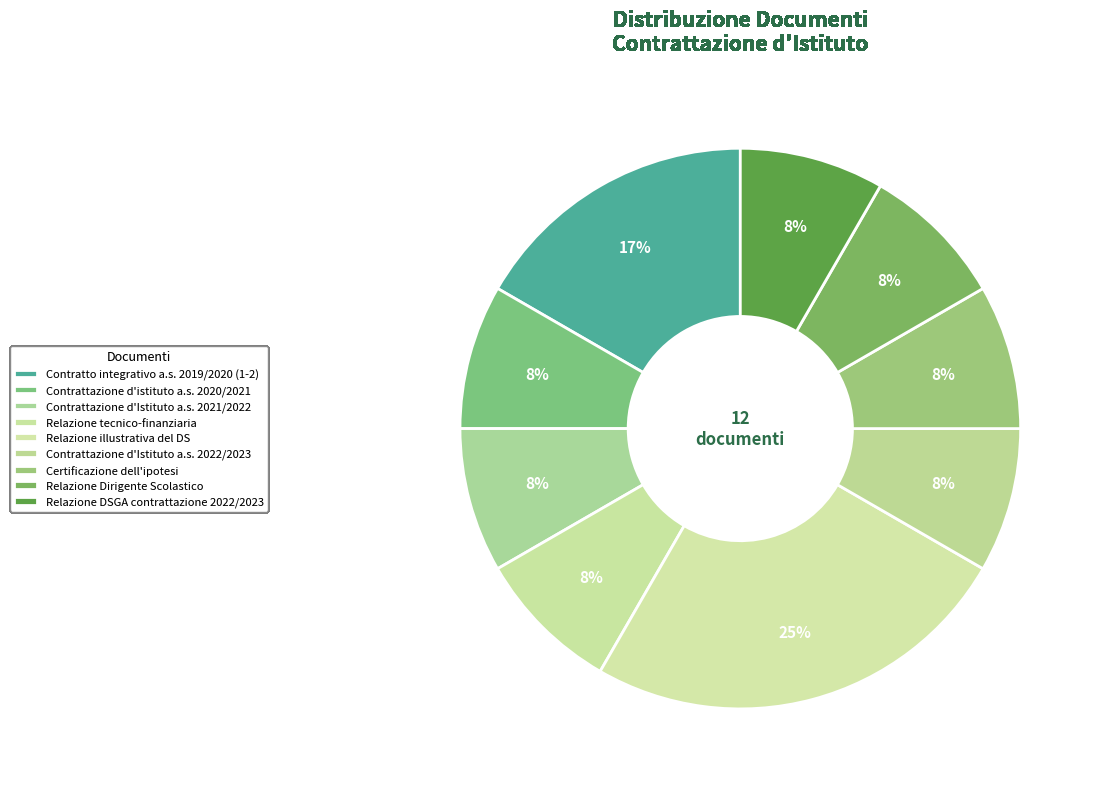

What is the change in value from Contrattazione d'Istituto a.s. 2021/2022 to Relazione illustrativa del DS?

+2